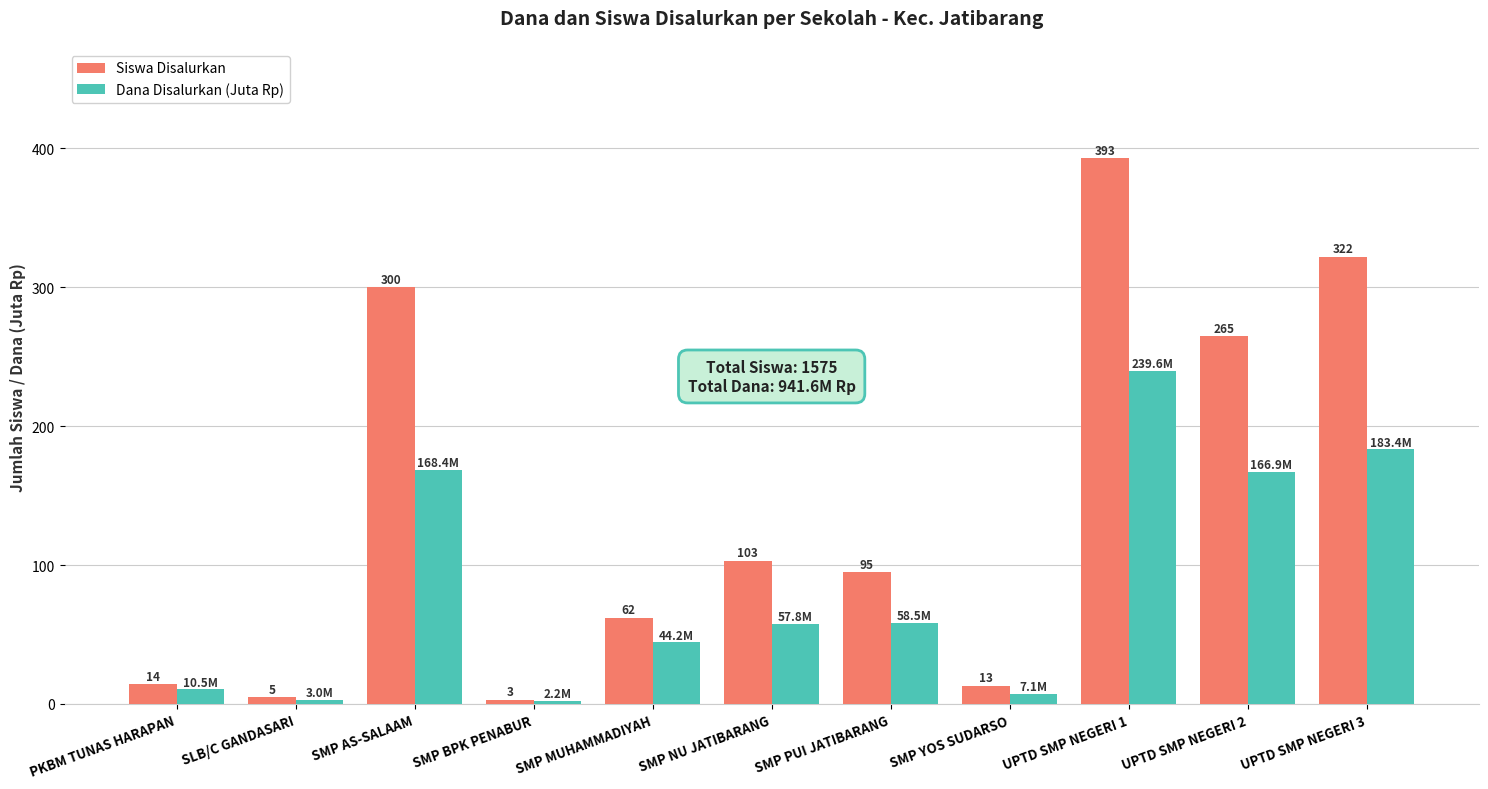

What are all the series names shown in the legend?

Siswa Disalurkan, Dana Disalurkan (Juta Rp)